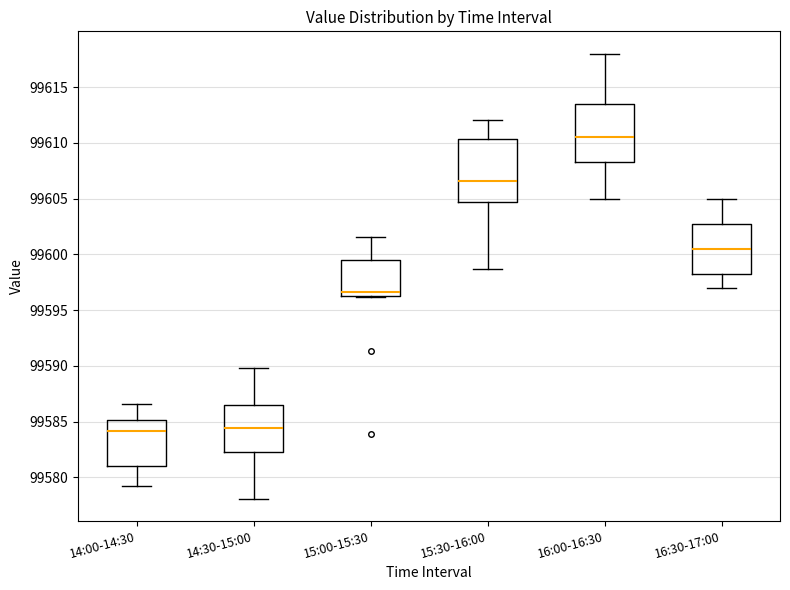

Reading left to right, transcribe this box plot: for each box, give where its median line is, the range the box spans, and where its two whiskers end, as read against the y-axis. The values are not printed on the chart, so give them approximately, as read against the axis.

14:00-14:30: median 99584.0, box 99581.0 to 99585.0, whiskers 99579.5 to 99586.5
14:30-15:00: median 99584.5, box 99582.5 to 99586.5, whiskers 99578.0 to 99590.0
15:00-15:30: median 99596.5, box 99596.0 to 99599.5, whiskers 99596.0 to 99601.5
15:30-16:00: median 99606.5, box 99604.5 to 99610.5, whiskers 99598.5 to 99612.0
16:00-16:30: median 99610.5, box 99608.5 to 99613.5, whiskers 99605.0 to 99618.0
16:30-17:00: median 99600.5, box 99598.5 to 99603.0, whiskers 99597.0 to 99605.0